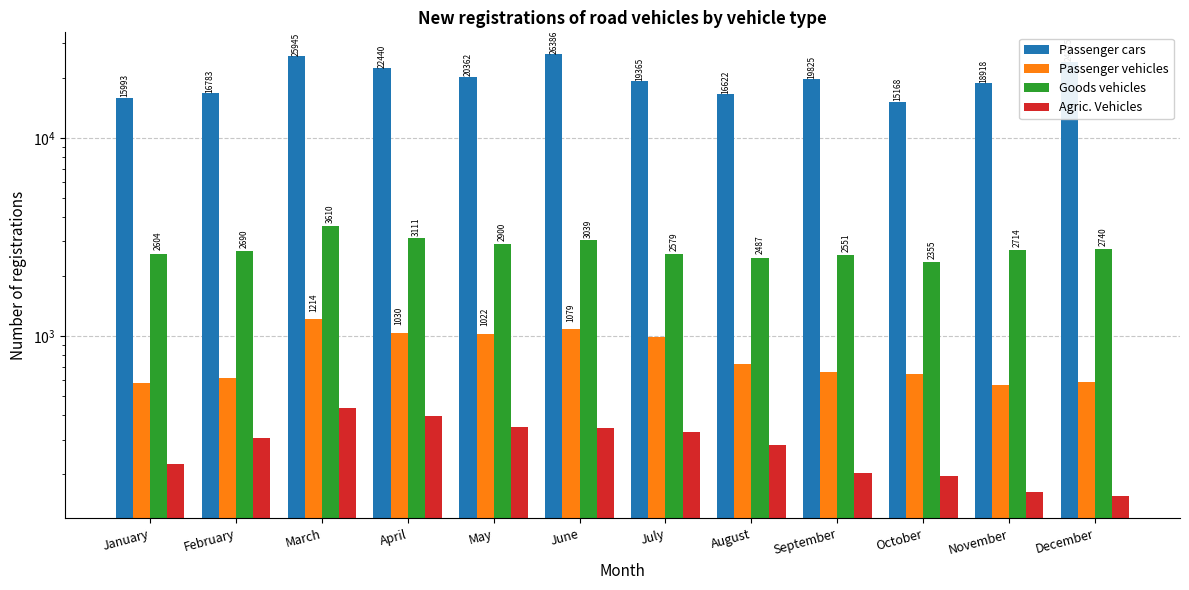

Which series has the largest total across all categories?

Passenger cars